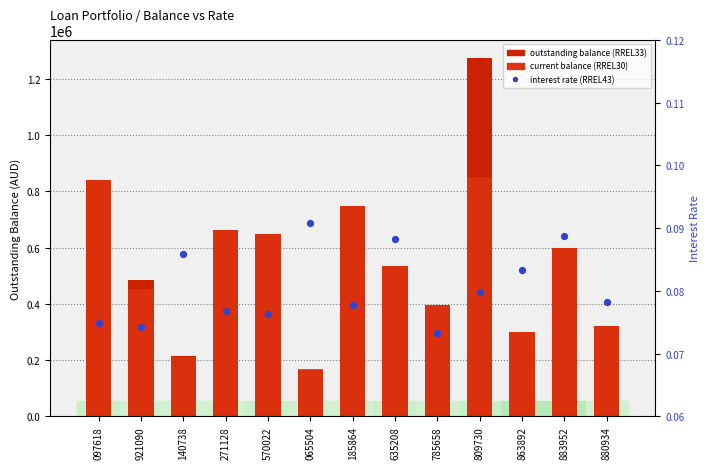

At how many categories does at least one series exceed 737351?

3